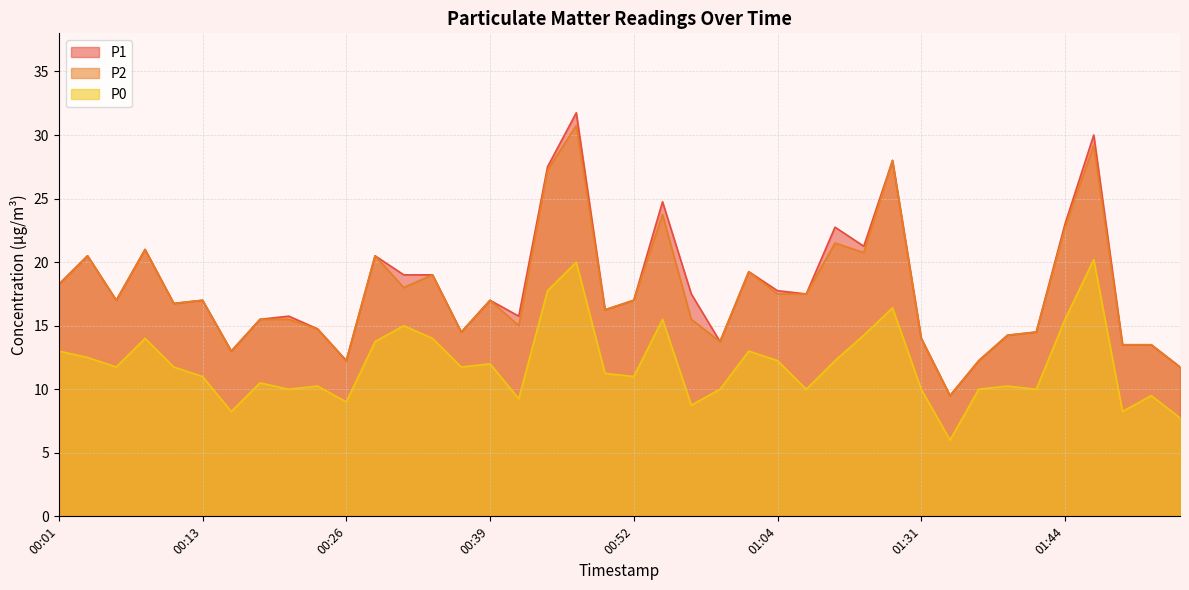

Does the chart have visible grid lines?

Yes